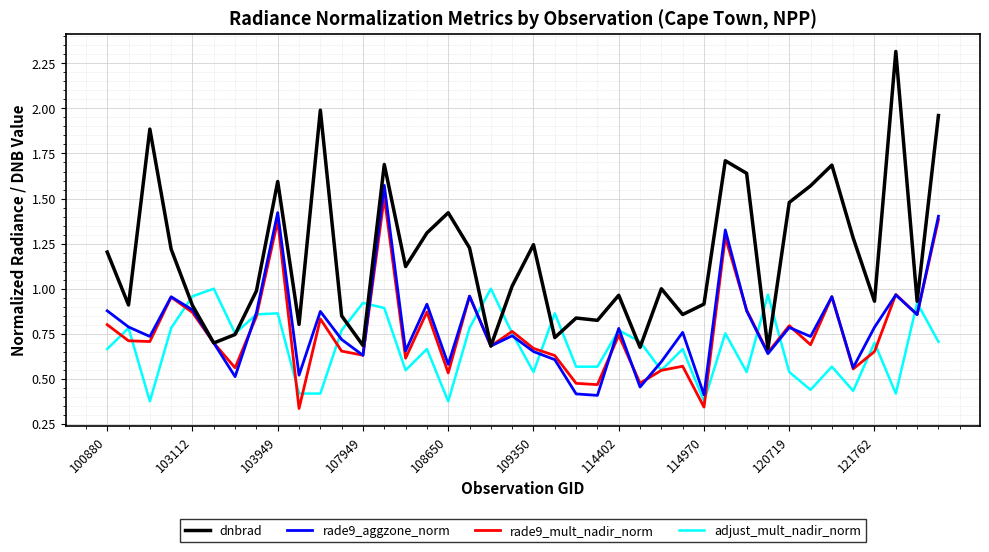

What is the maximum value for dnbrad?

2.3